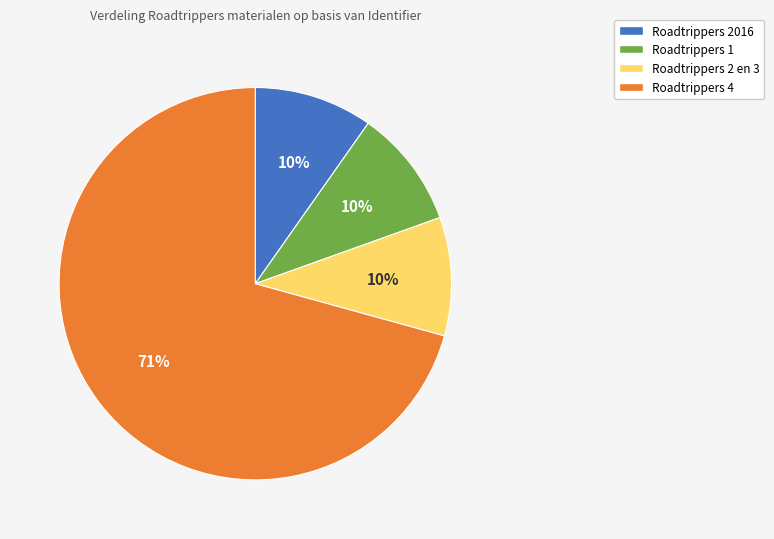

Does any single category account for the majority?

Yes